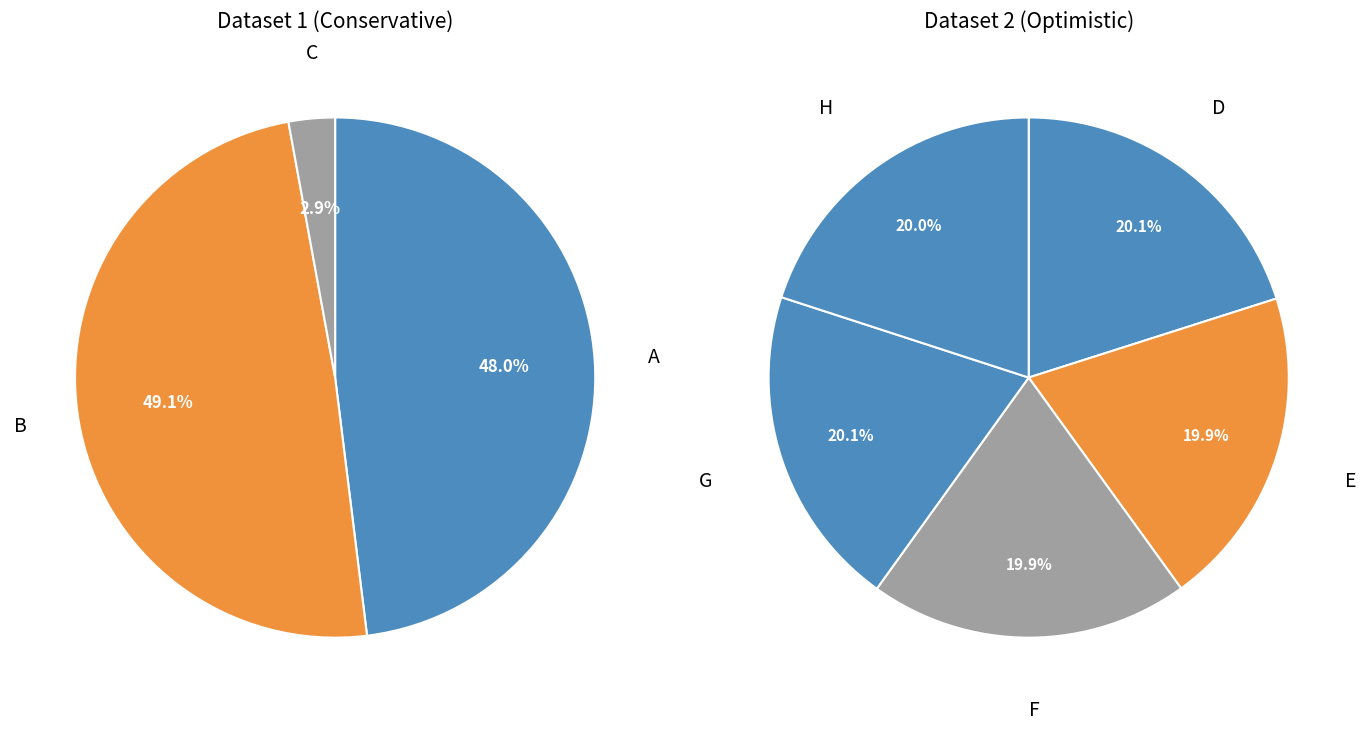

Count the number of slices in the pie.

8